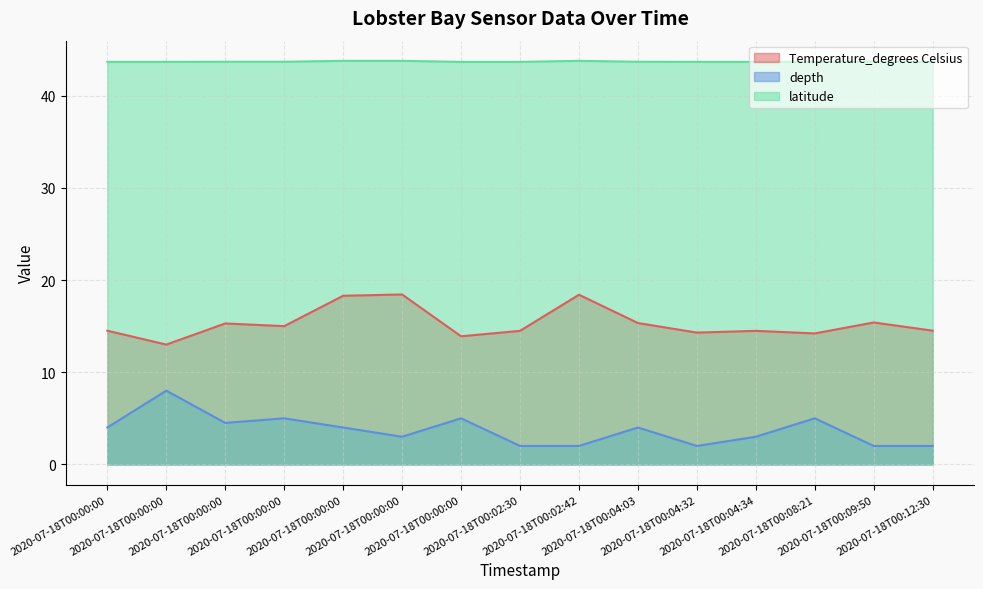

What is the difference between the maximum and minimum values in the depth series?

6.0